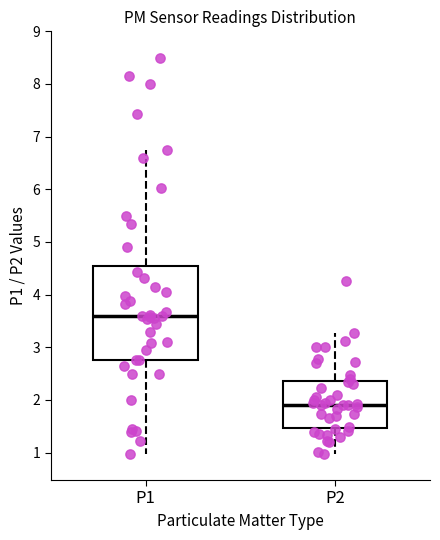

Which box is the tallest, from its lower edge to its upper edge?

P1